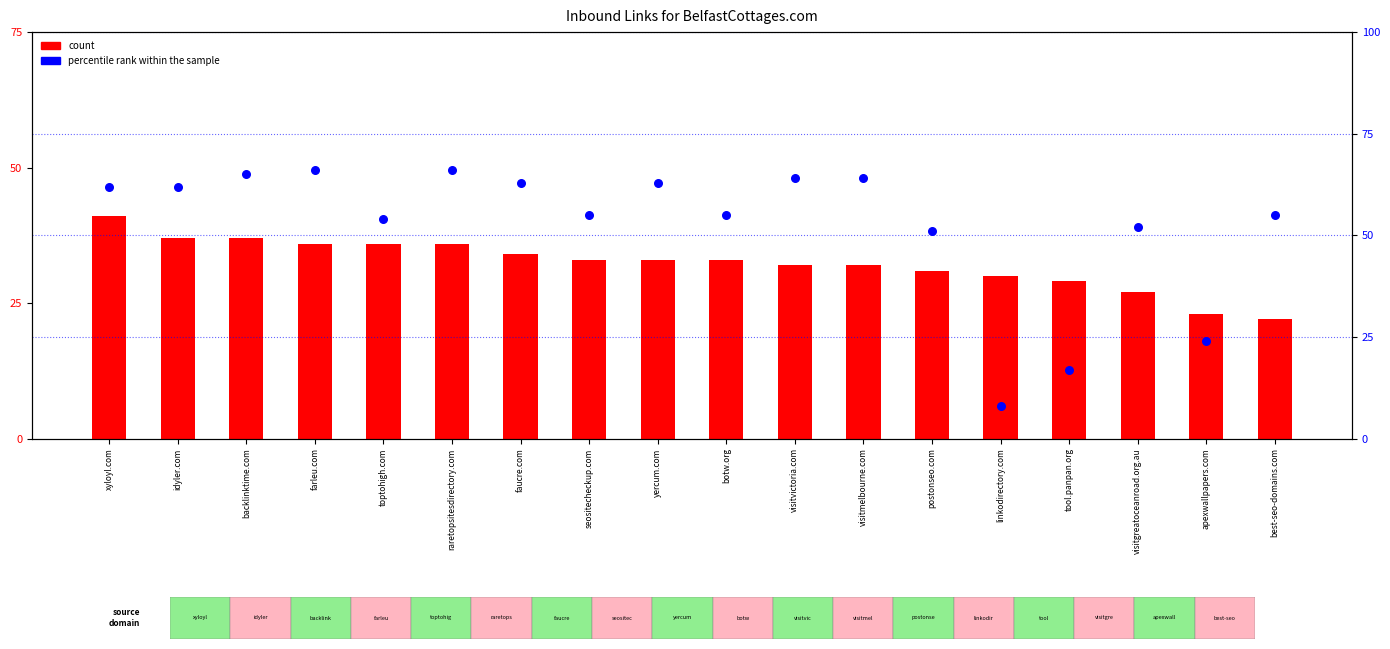

At how many categories does at least one series exceed 30?

15